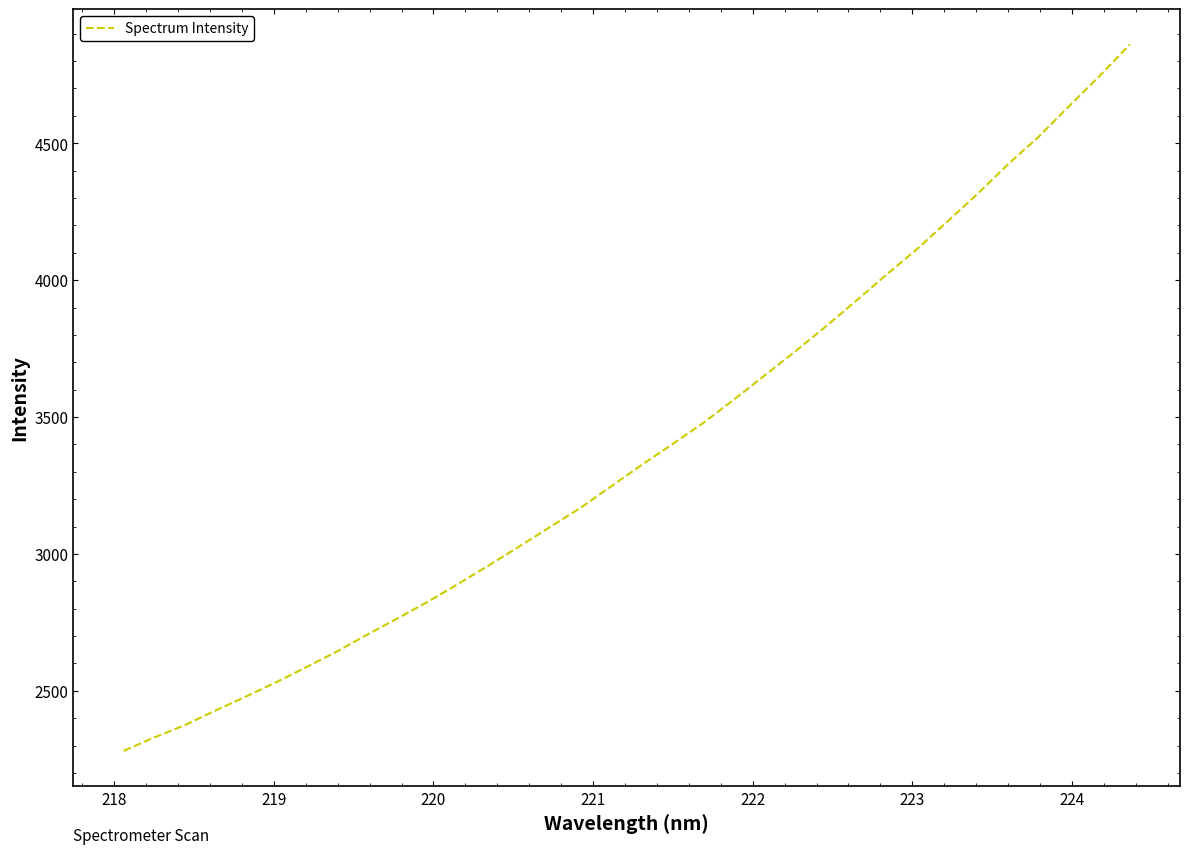

True or false: the data has more than 0 interior local peaks.

False